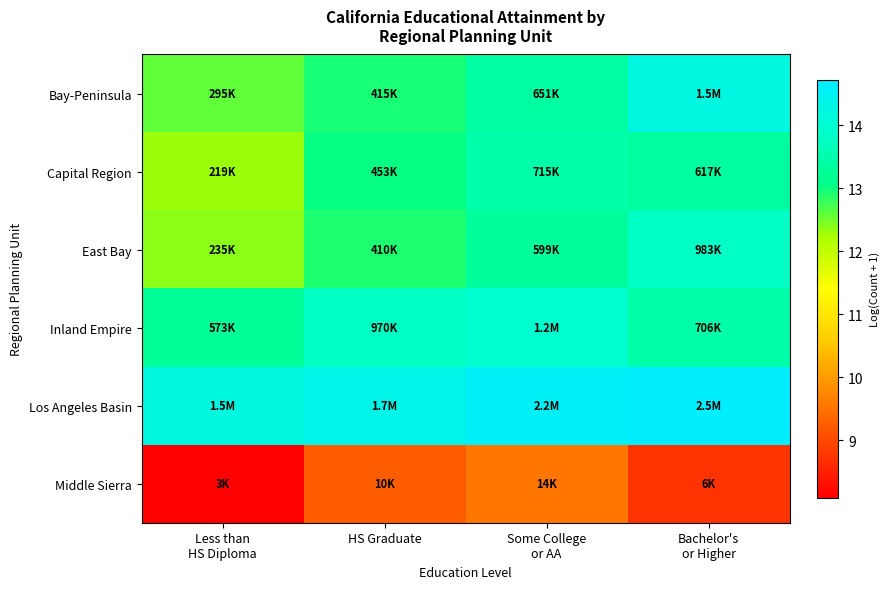

Reading left to right, extract all data points from this chart.

Bay-Peninsula: Less than
HS Diploma=12.6	HS Graduate=12.9	Some College
or AA=13.4	Bachelor's
or Higher=14.2
Capital Region: Less than
HS Diploma=12.3	HS Graduate=13.0	Some College
or AA=13.5	Bachelor's
or Higher=13.3
East Bay: Less than
HS Diploma=12.4	HS Graduate=12.9	Some College
or AA=13.3	Bachelor's
or Higher=13.8
Inland Empire: Less than
HS Diploma=13.3	HS Graduate=13.8	Some College
or AA=14.0	Bachelor's
or Higher=13.5
Los Angeles Basin: Less than
HS Diploma=14.2	HS Graduate=14.3	Some College
or AA=14.6	Bachelor's
or Higher=14.7
Middle Sierra: Less than
HS Diploma=8.1	HS Graduate=9.2	Some College
or AA=9.6	Bachelor's
or Higher=8.7